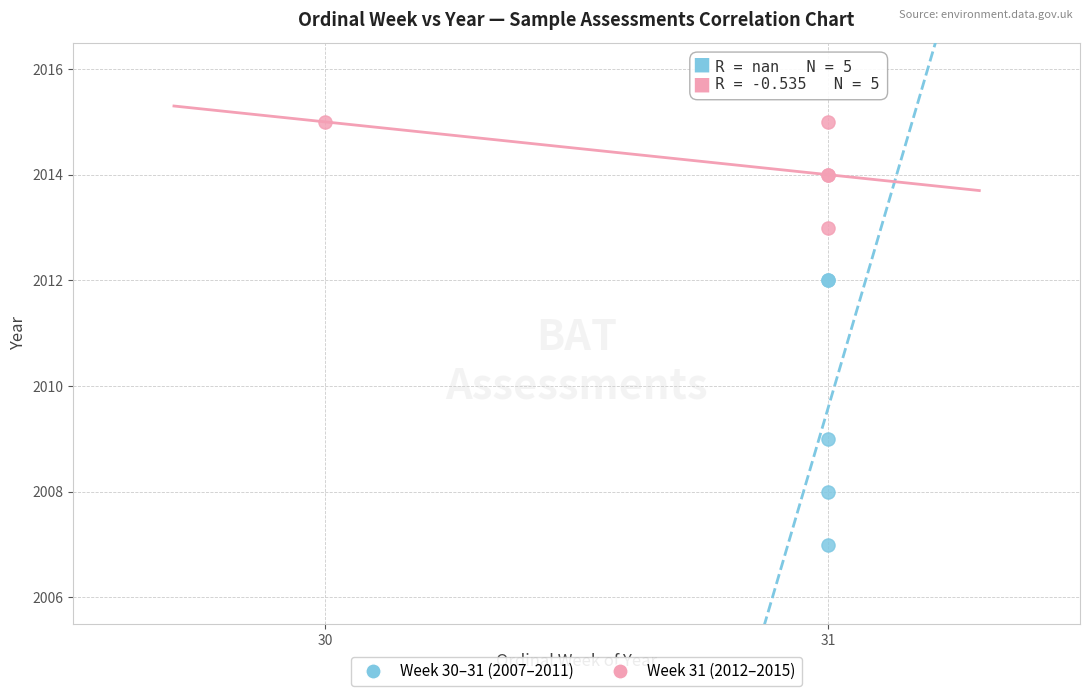

Which series has the widest spread of Y values?

Week 30–31 (2007–2011)